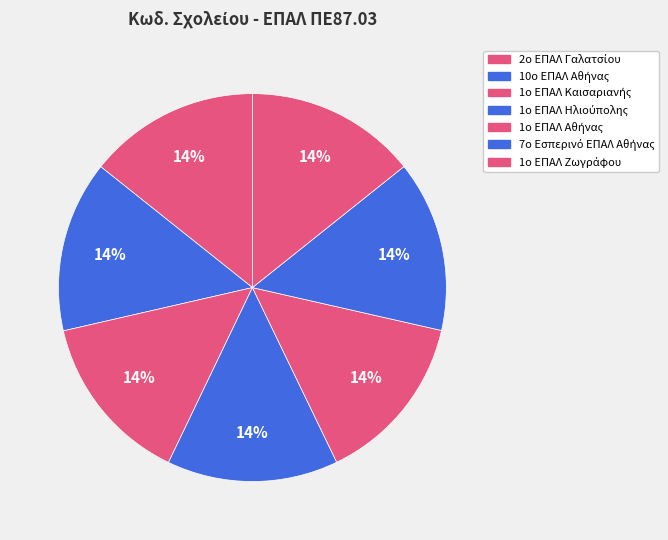

The 1ο ΕΠΑΛ Καισαριανής slice represents 14% of the pie. True or false?

True